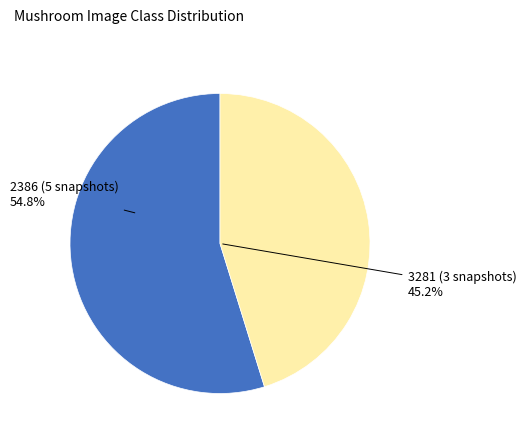

What portion of the pie excludes 2386 (5 snapshots)?

45.2%